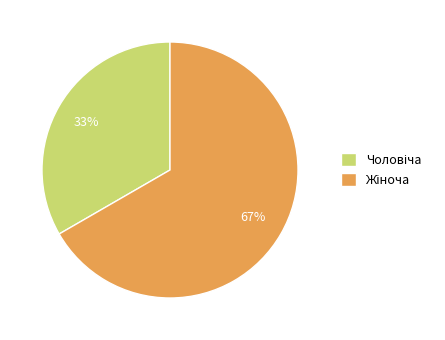

Does any single category account for the majority?

Yes